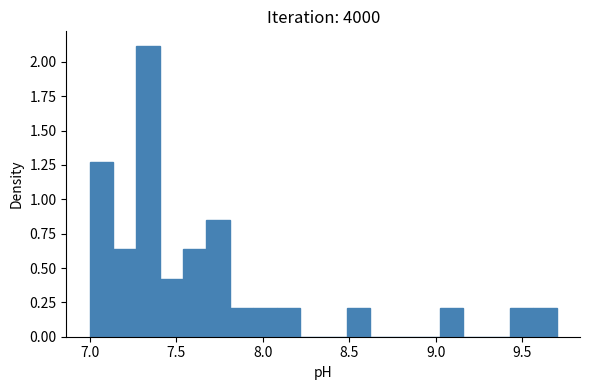

Around what value on the x-axis is the tallest bar? Give the approximate position of its centre, as read against the axis.

7.35